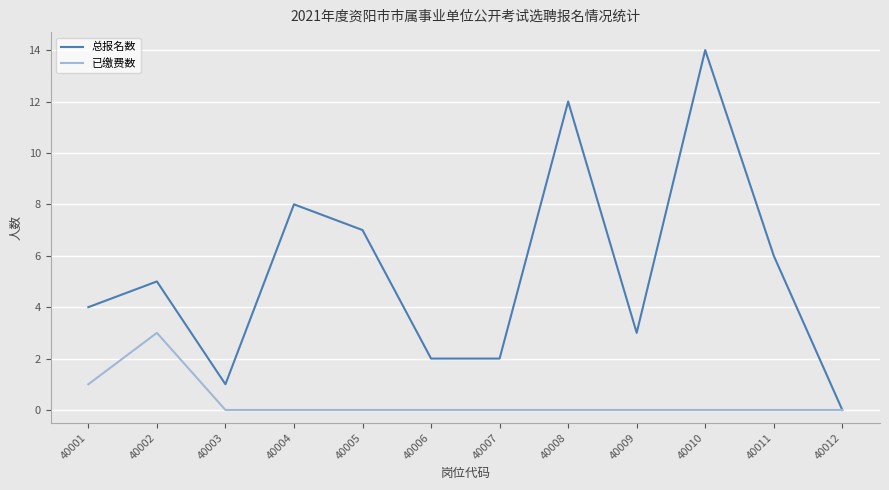

Which series has the widest spread of values?

总报名数